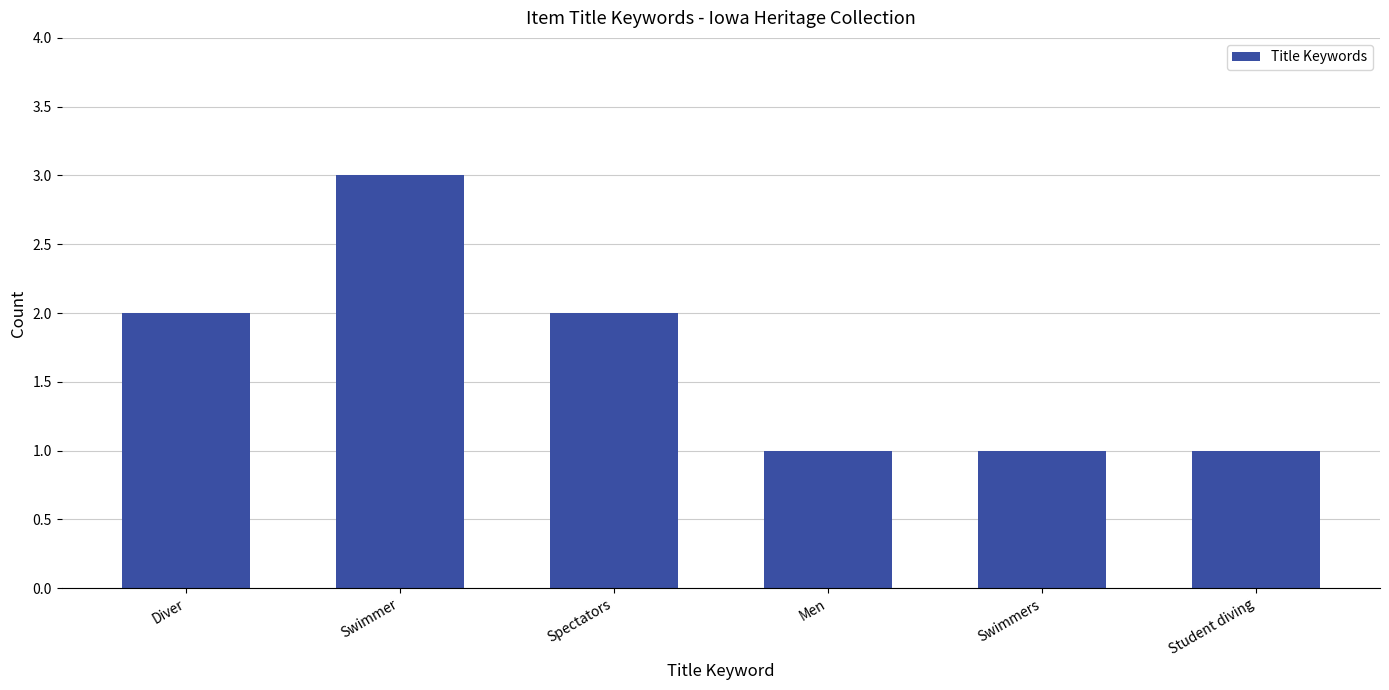

What is the label of the 6th bar from the right?

Diver